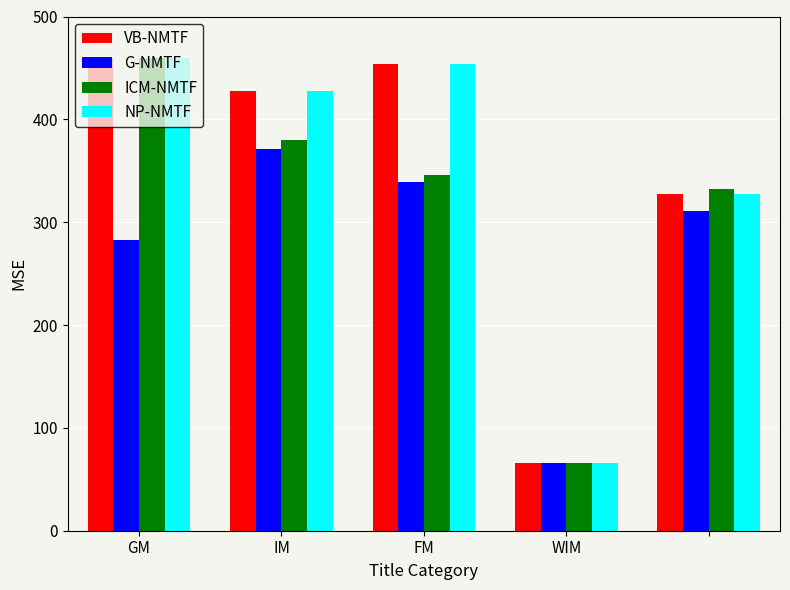

What is the smallest value displayed?

65.6